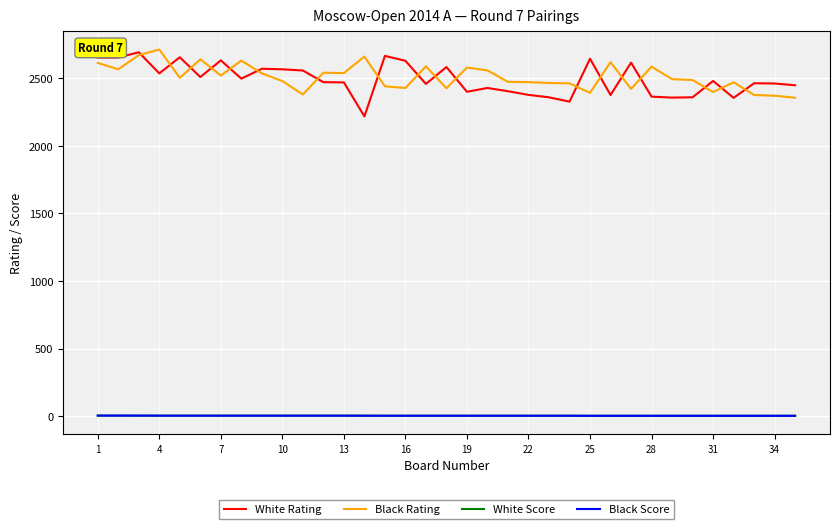

Is this an area chart (filled region under the line)?

No